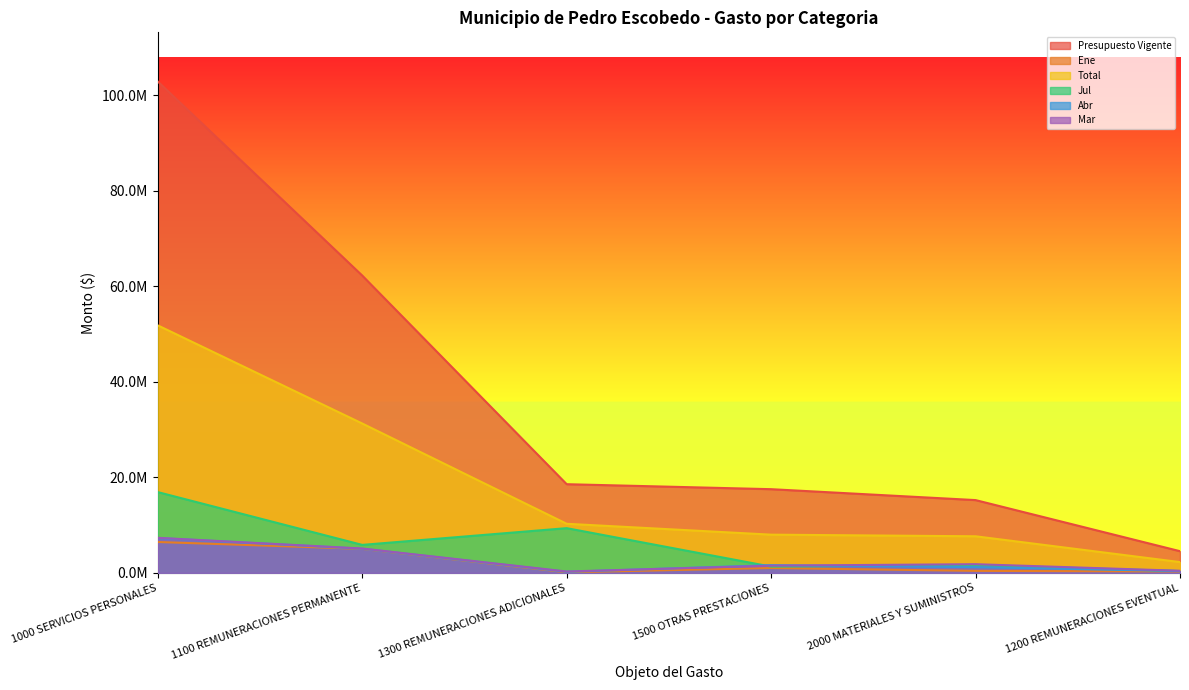

Does the chart display data point markers on the line(s)?

No